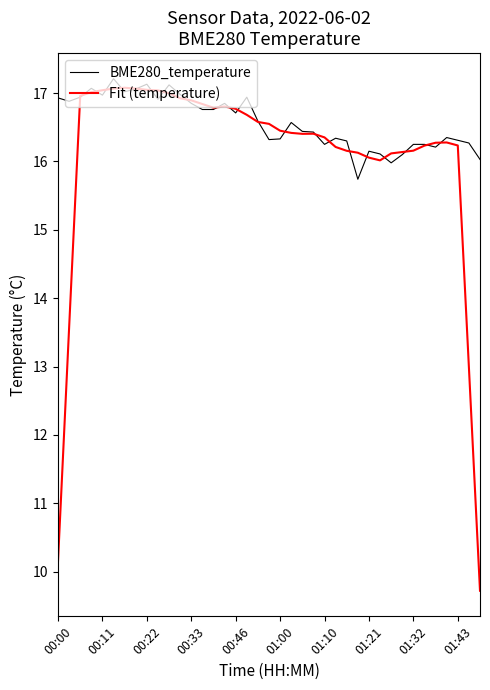

Which series has the widest spread of values?

Fit (temperature)